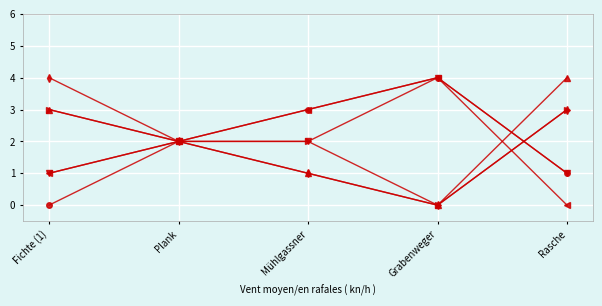

What is the total value across all series at Plank?

12